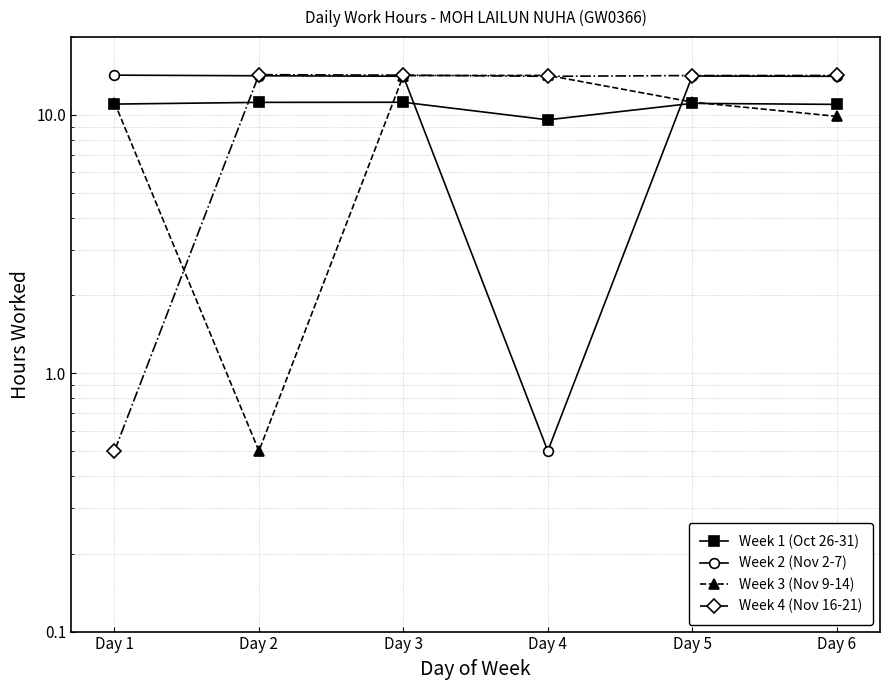

What is the sum of the Week 1 (Oct 26-31) values at Day 5 and Day 1?

22.1